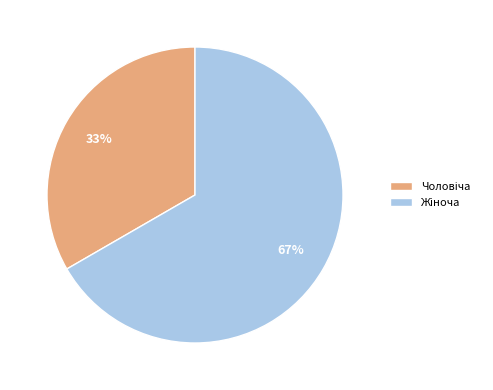

How many slices are in this pie chart?

2